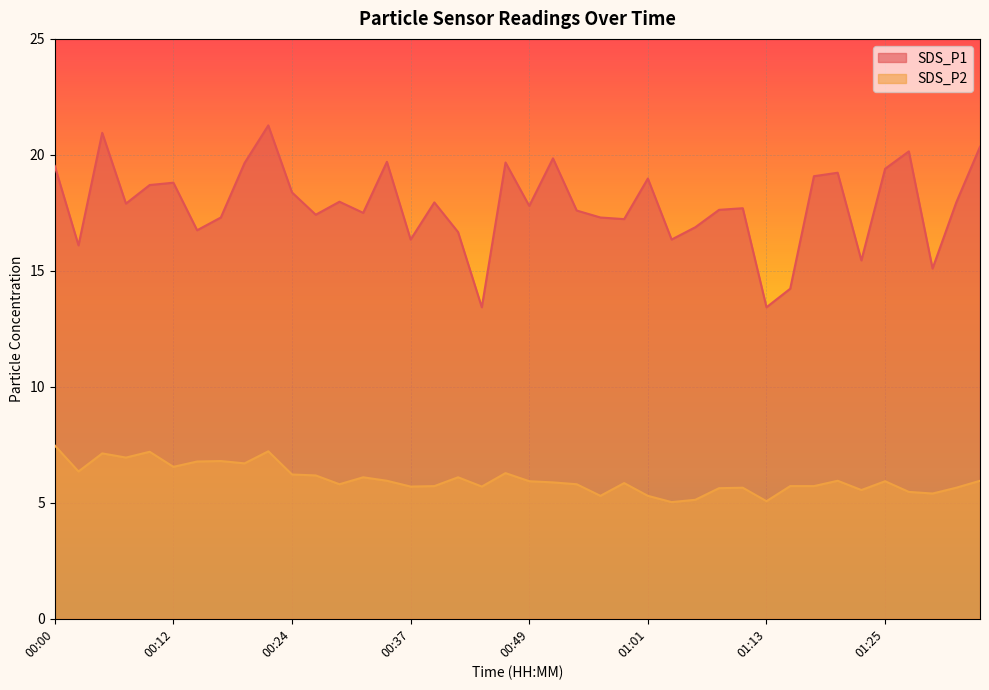

At which category does the chart reach its peak across all series?

9